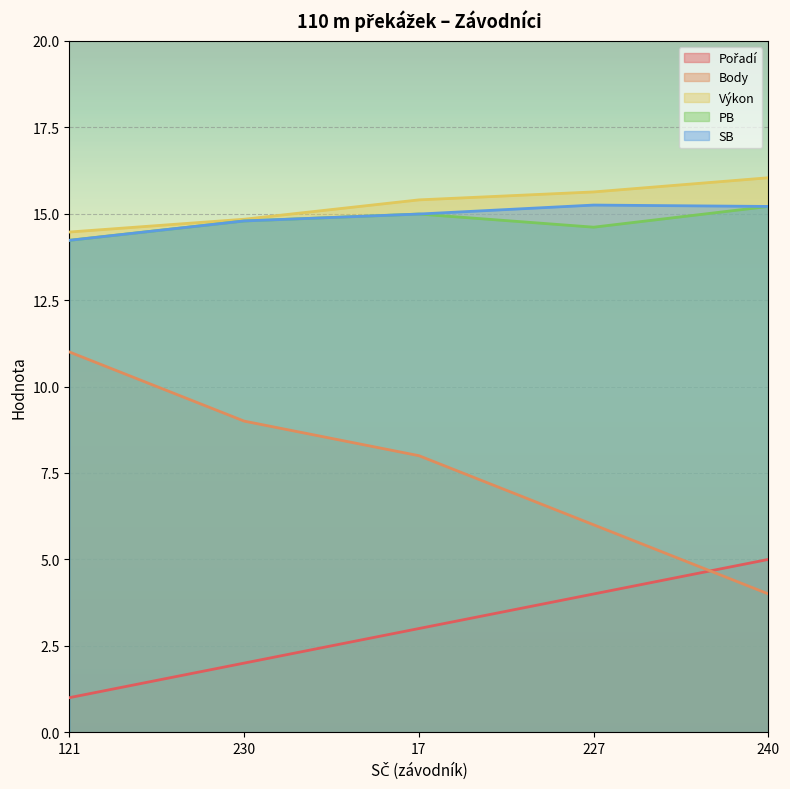

What position from the right is 240?

1